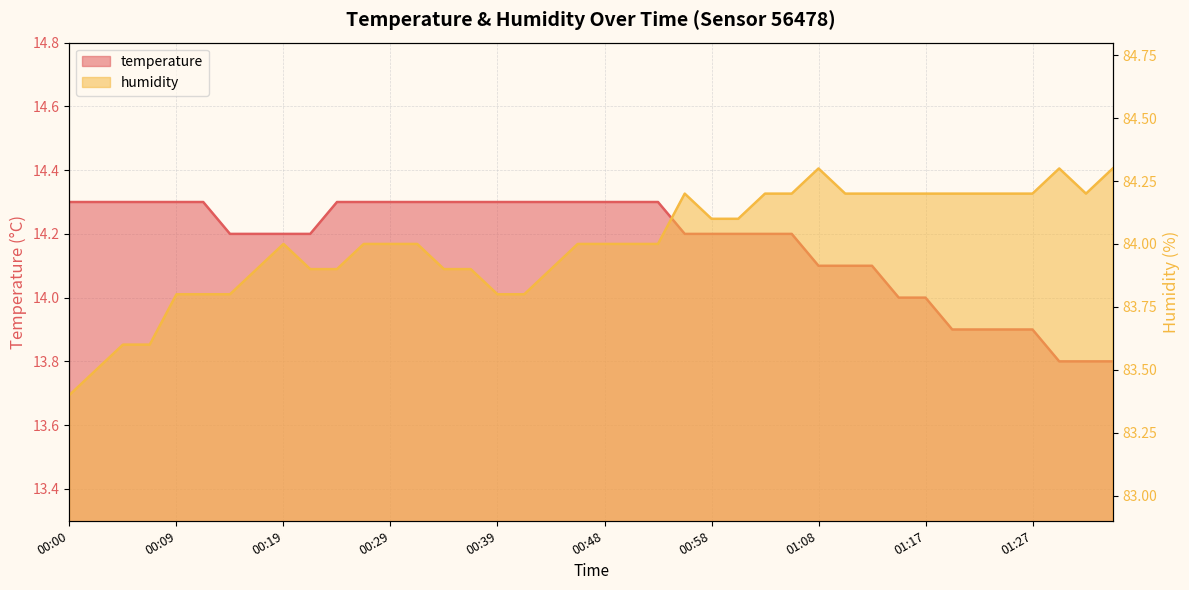

List the labels in order of humidity value, smallest first.

00:00, 00:02, 00:04, 00:07, 00:09, 00:12, 00:14, 00:39, 00:41, 00:17, 00:21, 00:24, 00:34, 00:36, 00:43, 00:19, 00:26, 00:29, 00:31, 00:46, 00:48, 00:51, 00:53, 00:58, 01:00, 00:56, 01:03, 01:05, 01:10, 01:13, 01:15, 01:17, 01:20, 01:22, 01:25, 01:27, 01:32, 01:08, 01:30, 01:35